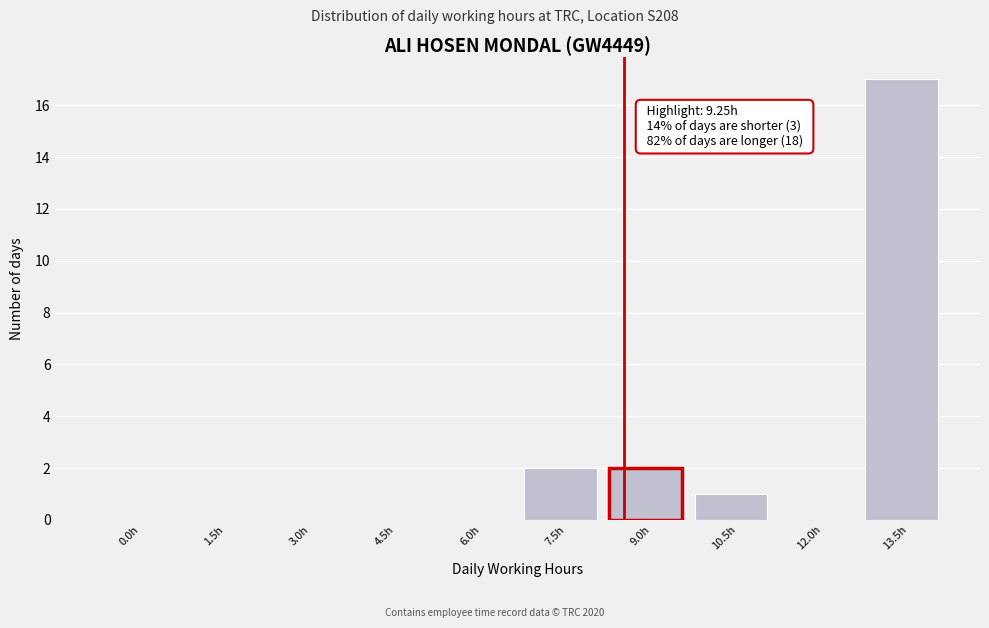

Reading left to right, what are all the values shown in this chart?

0.0h=0	1.5h=0	3.0h=0	4.5h=0	6.0h=0	7.5h=2	9.0h=2	10.5h=1	12.0h=0	13.5h=17